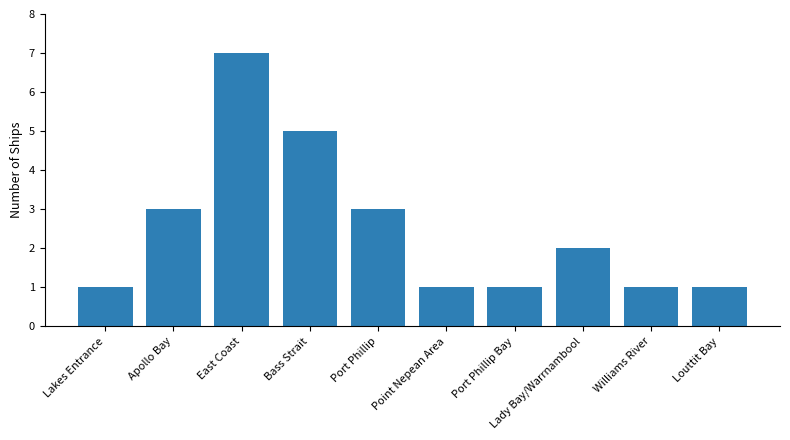

Which category has the highest value across all series?

East Coast